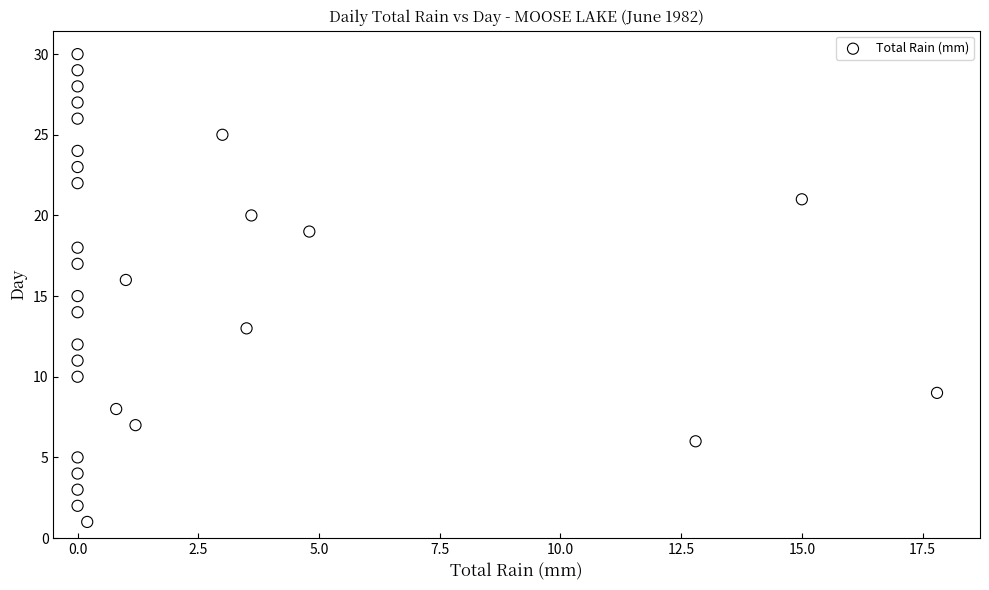

What is the range of Y values (max minus min)?

29